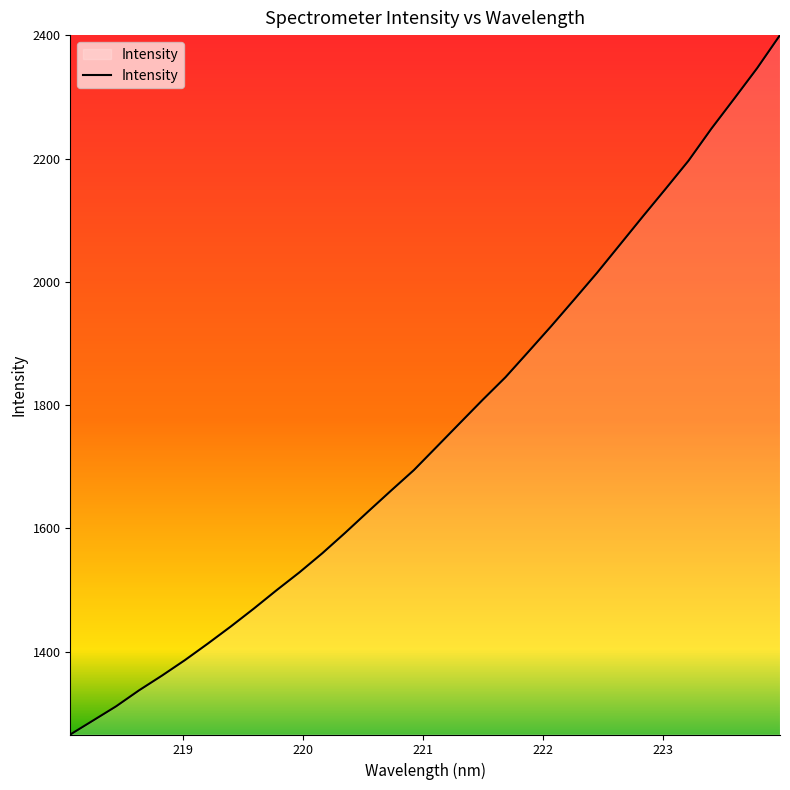

How many lines are shown in the chart?

1